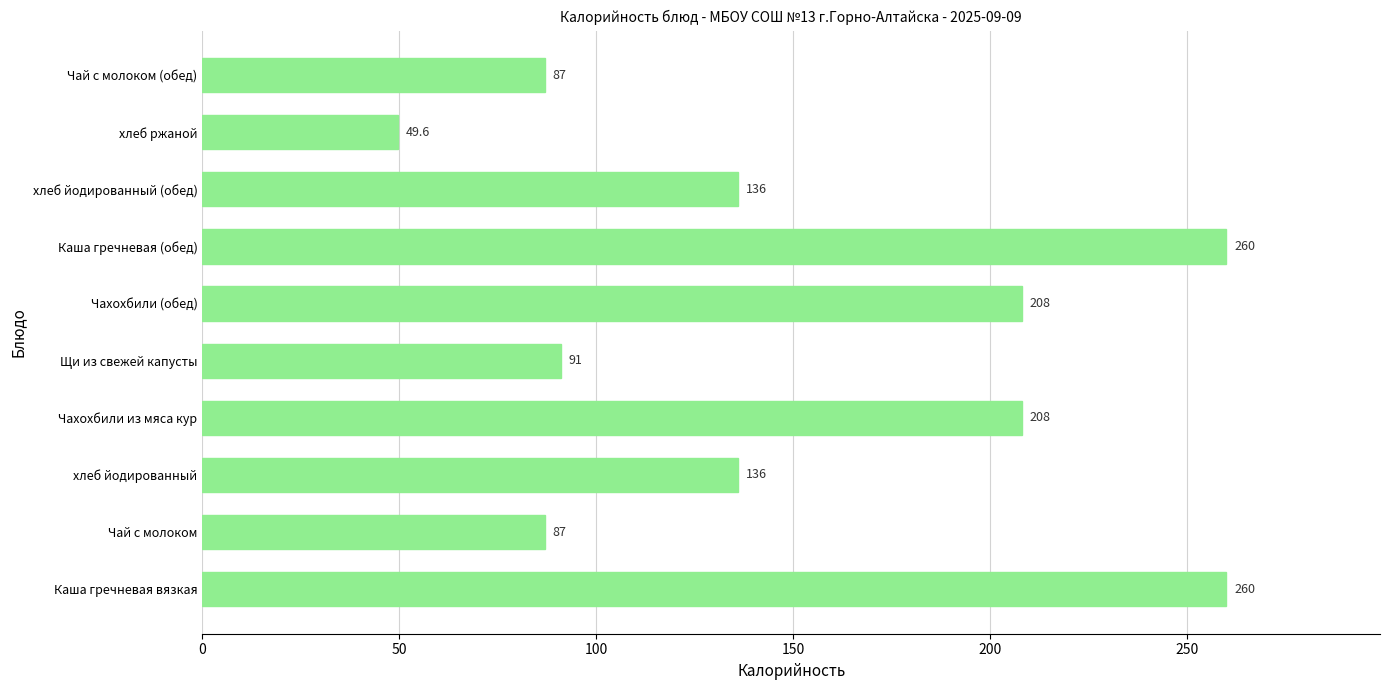

Is it true that the value at Чахохбили из мяса кур is 208.0?

True